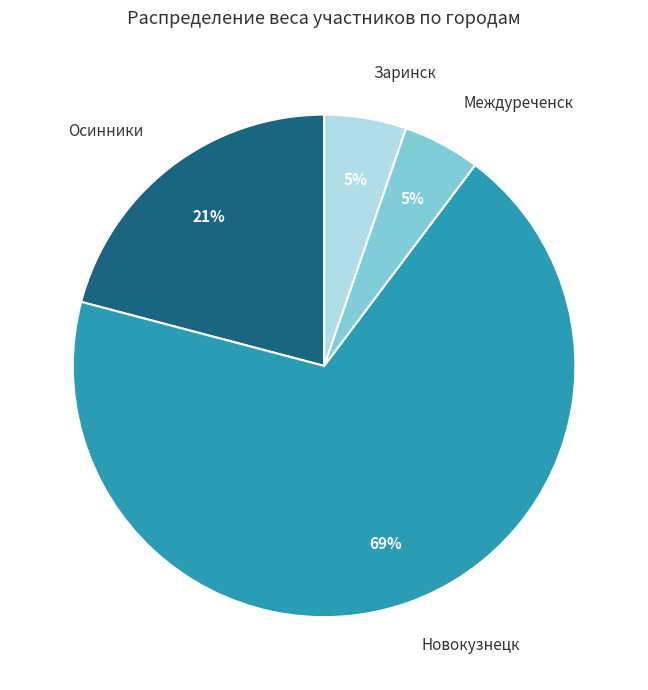

To the nearest percent, what portion does Осинники represent?

21%